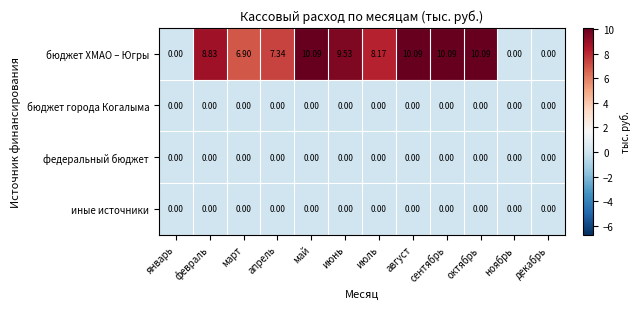

What is the total value across all series at август?

10.1